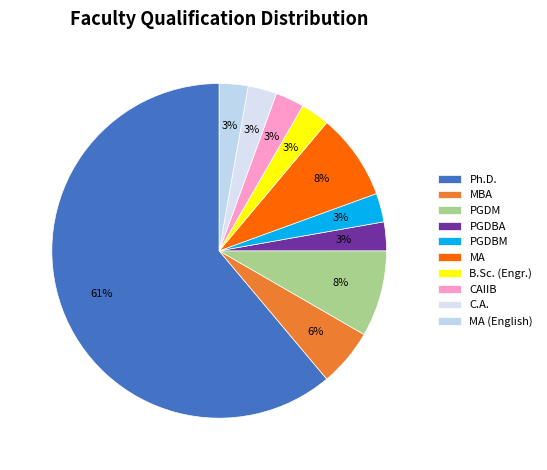

The PGDBM slice represents 3% of the pie. True or false?

True